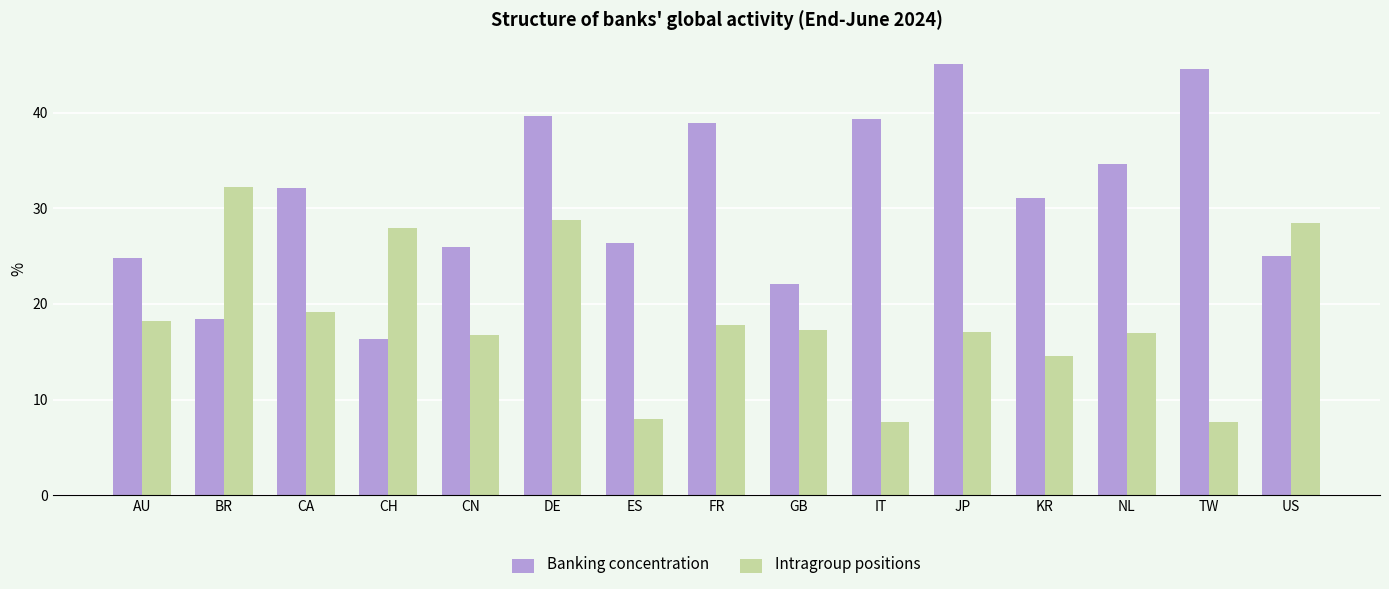

What is the greatest value displayed?

45.1